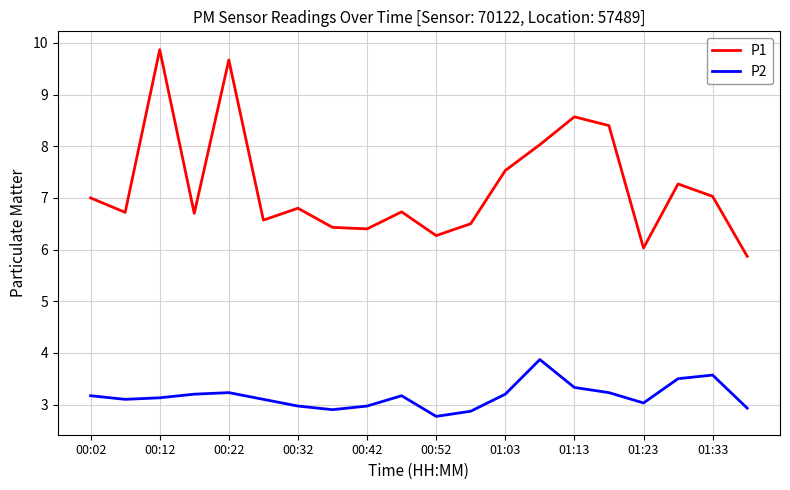

What is the maximum value shown in the chart?

9.9